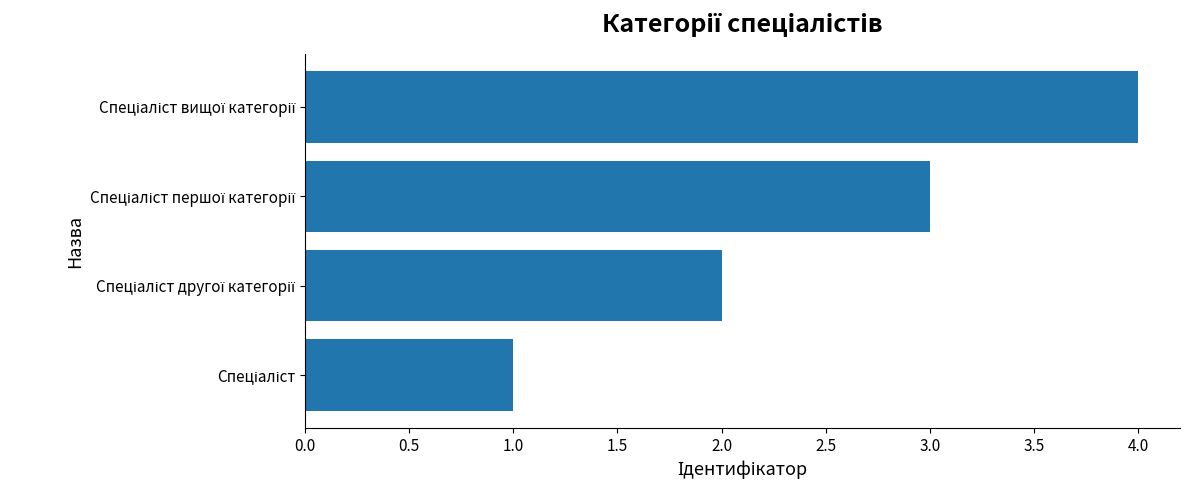

What is the maximum value shown in the chart?

4